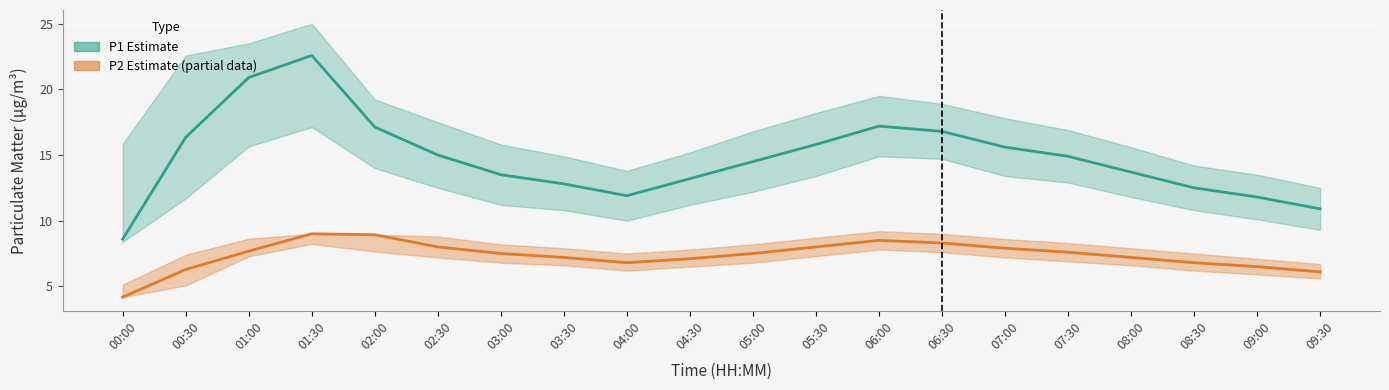

At 02:30, list the series in order from largest to smallest.

P1_upper, P1, P1_lower, P2_upper, P2, P2_lower